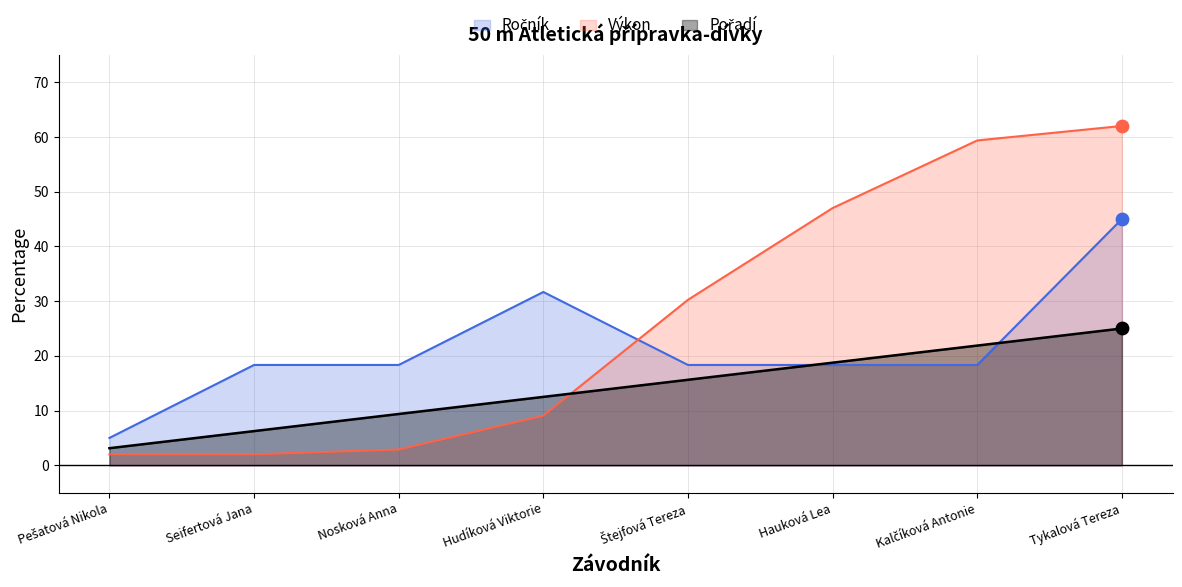

At which category is the sum across all series the highest?

Tykalová Tereza